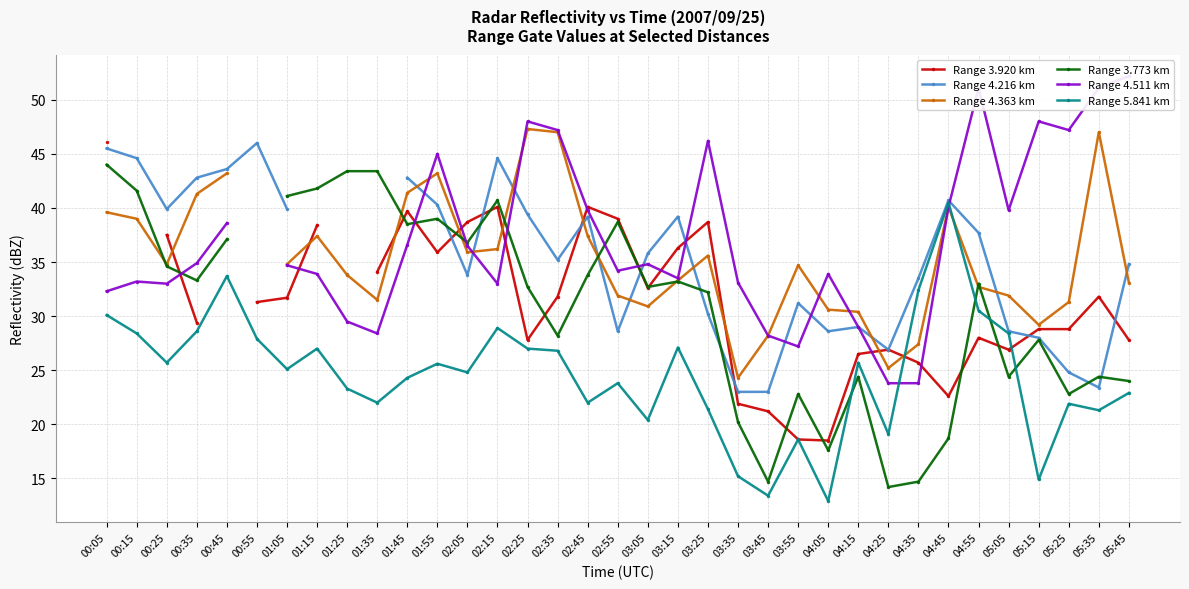

What is the value of the Range 5.841 km point at the 29th from the left?

40.5